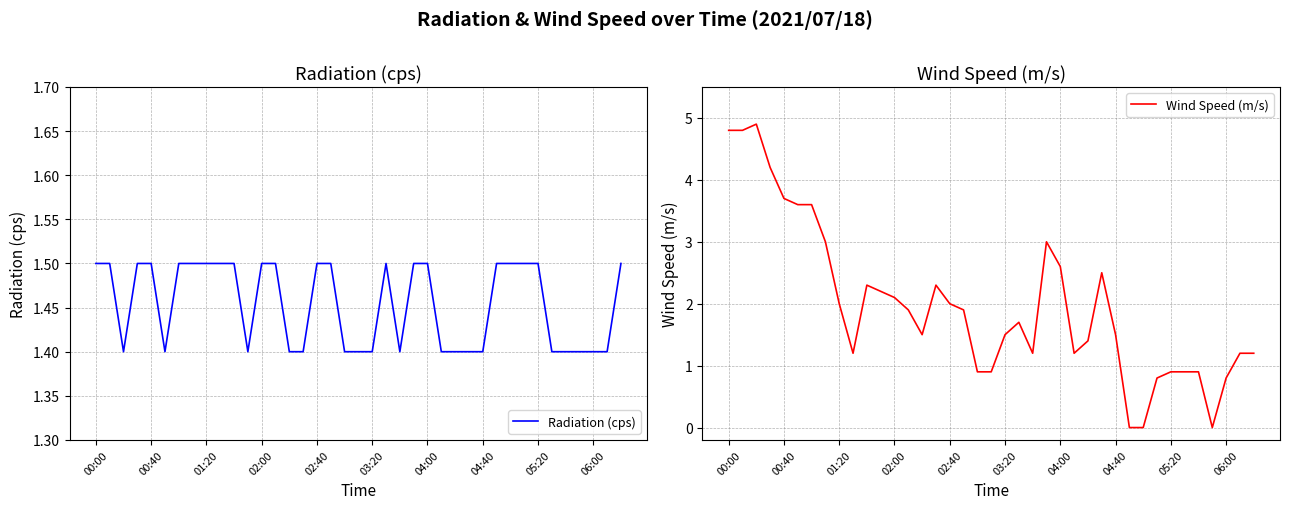

Does the chart have visible grid lines?

Yes